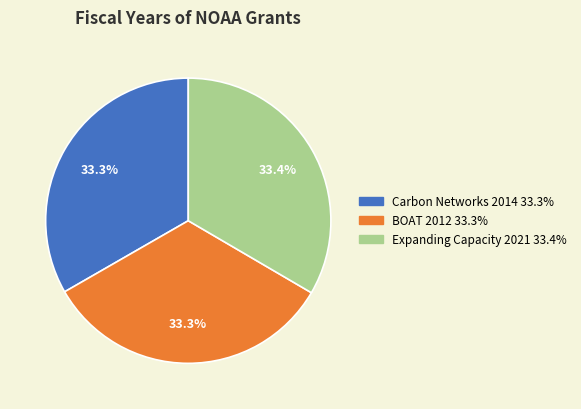

How many slices are in this pie chart?

3